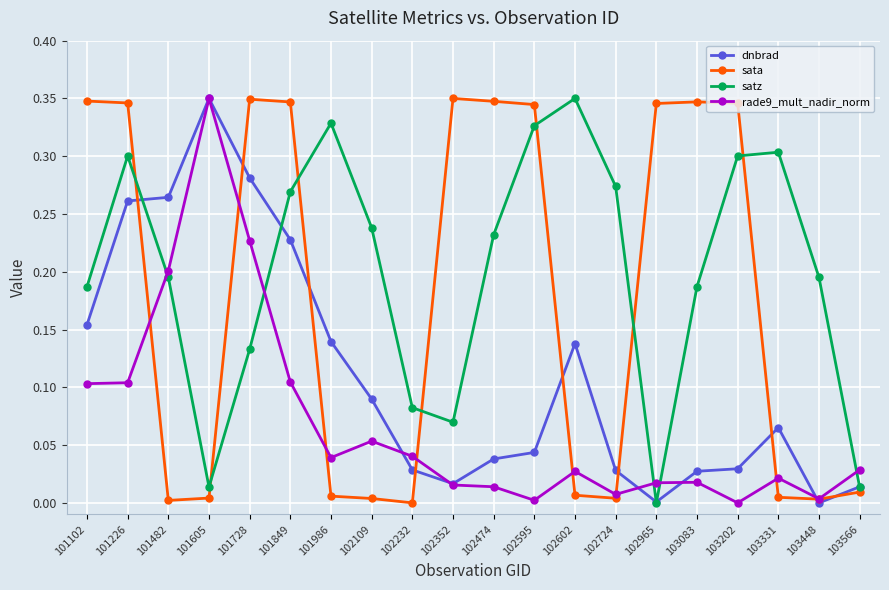

Is the value of sata at 102232 greater than the value of satz at 103448?

No